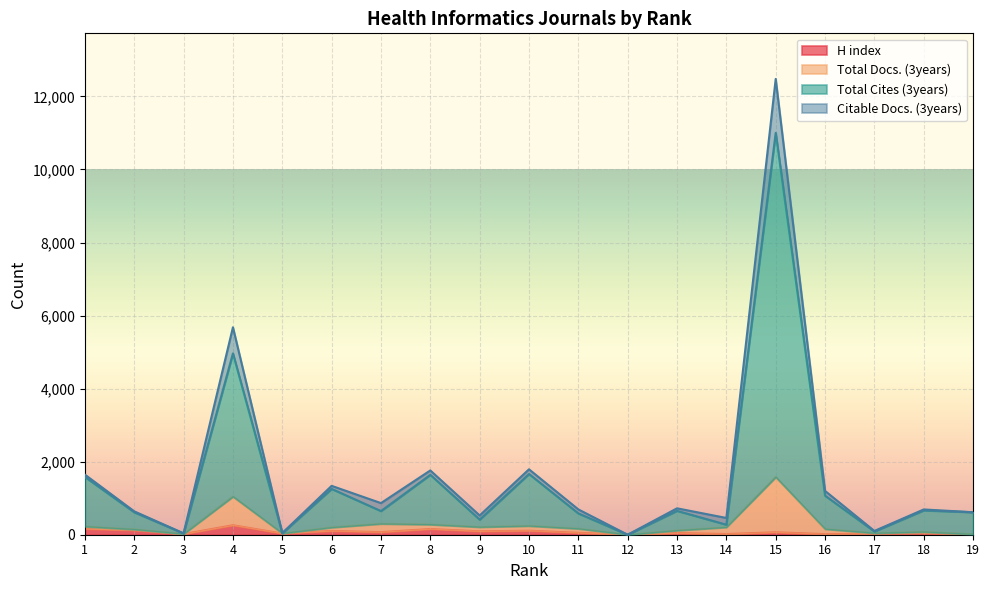

Is the value of Total Cites (3years) at 2 greater than the value of Total Docs. (3years) at 18?

Yes